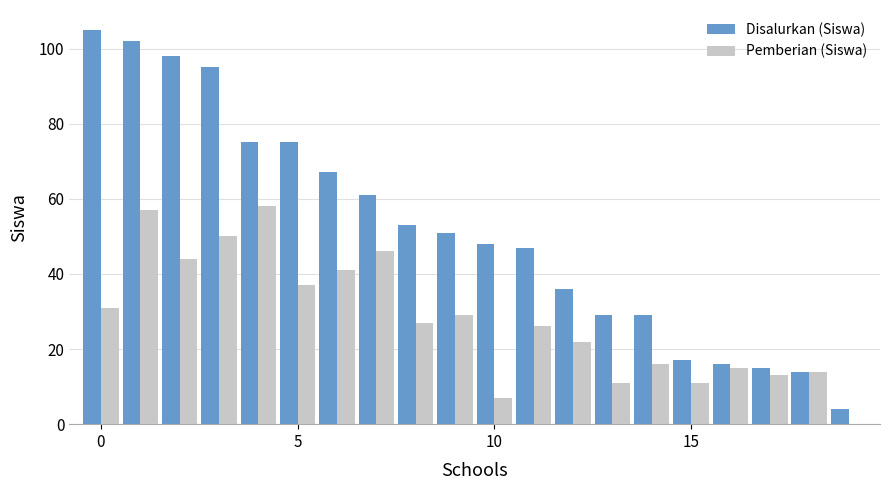

Which series has the largest total across all categories?

Disalurkan (Siswa)